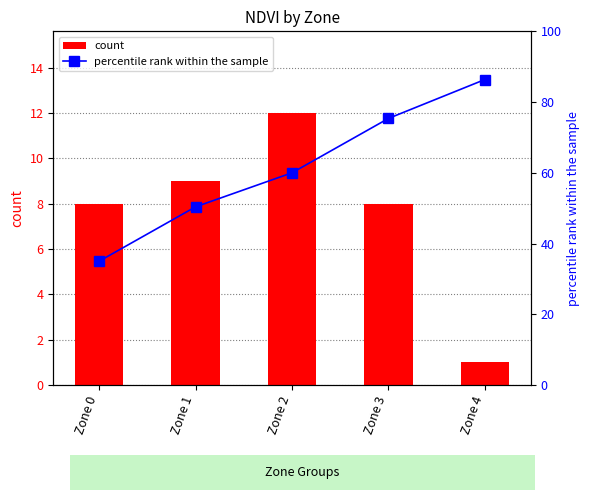

Reading left to right, transcribe all the data shown in this chart.

count: 8.0	9.0	12.0	8.0	1.0
percentile rank within the sample: 35.0	50.4	60.0	75.4	86.4